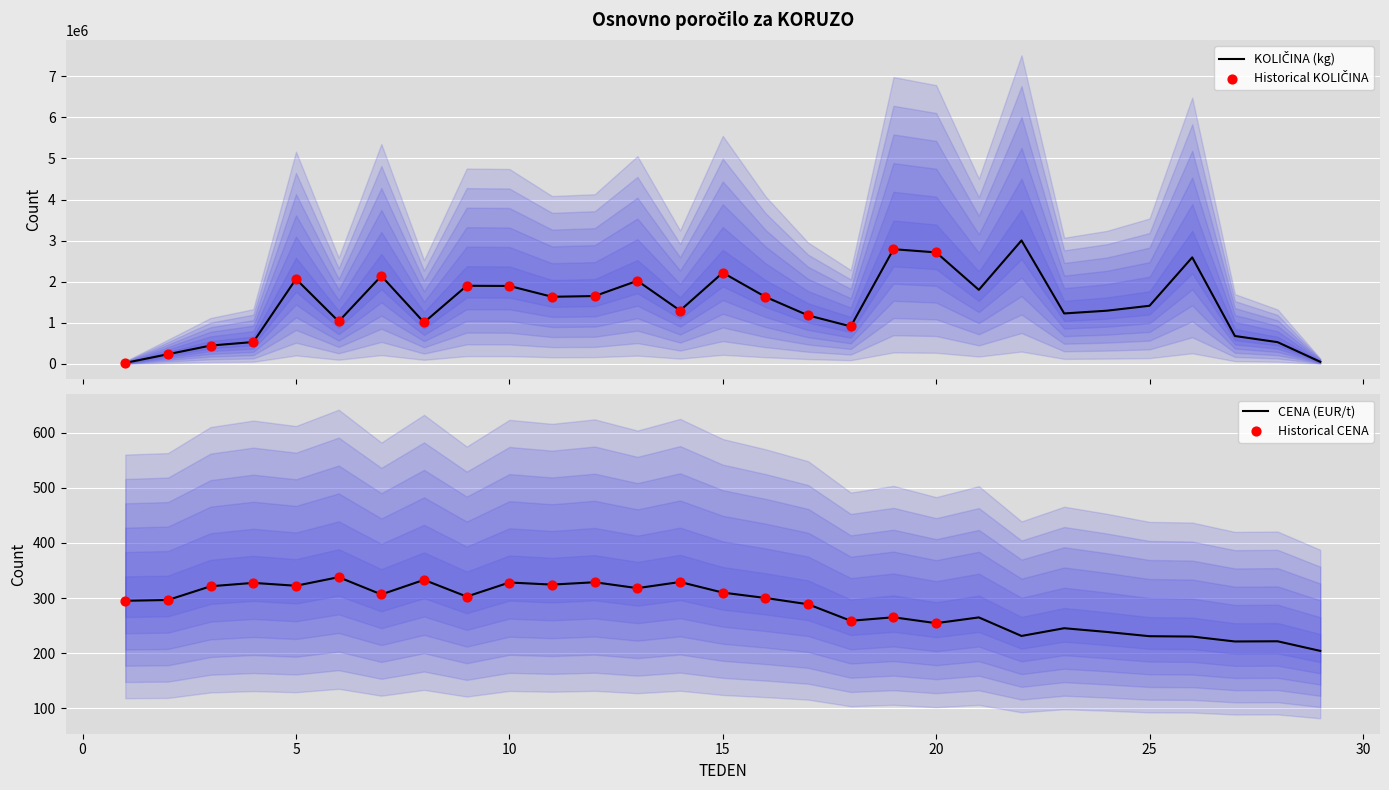

What are all the series names shown in the legend?

KOLIČINA (kg), CENA (EUR/t)